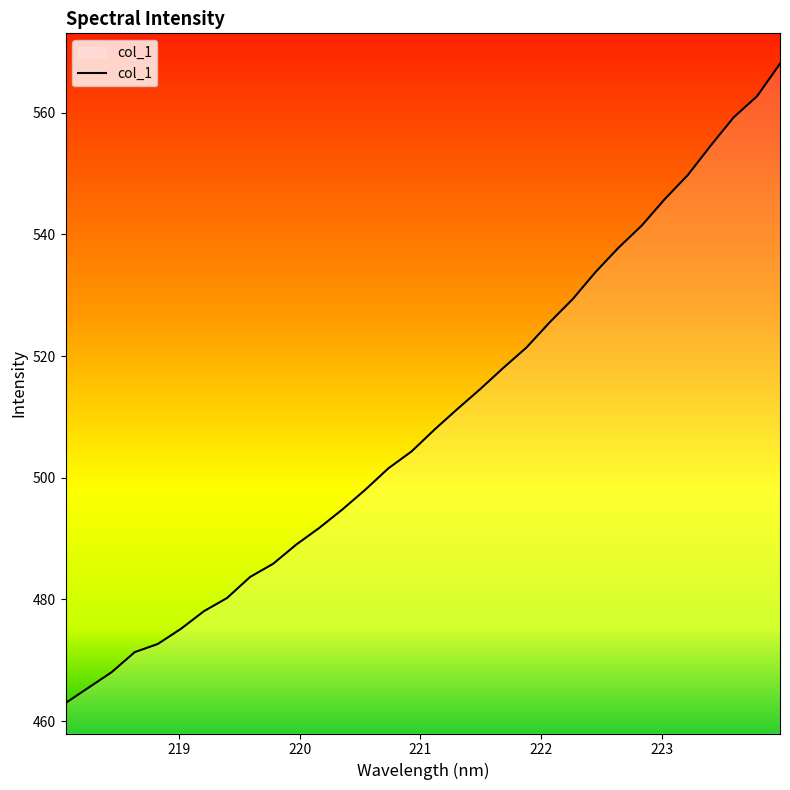

What is the minimum value shown in the chart?

462.9